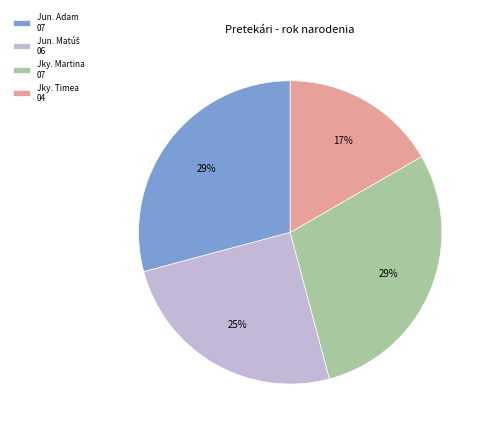

Which category has the smallest portion of the pie?

Jky. Timea 04